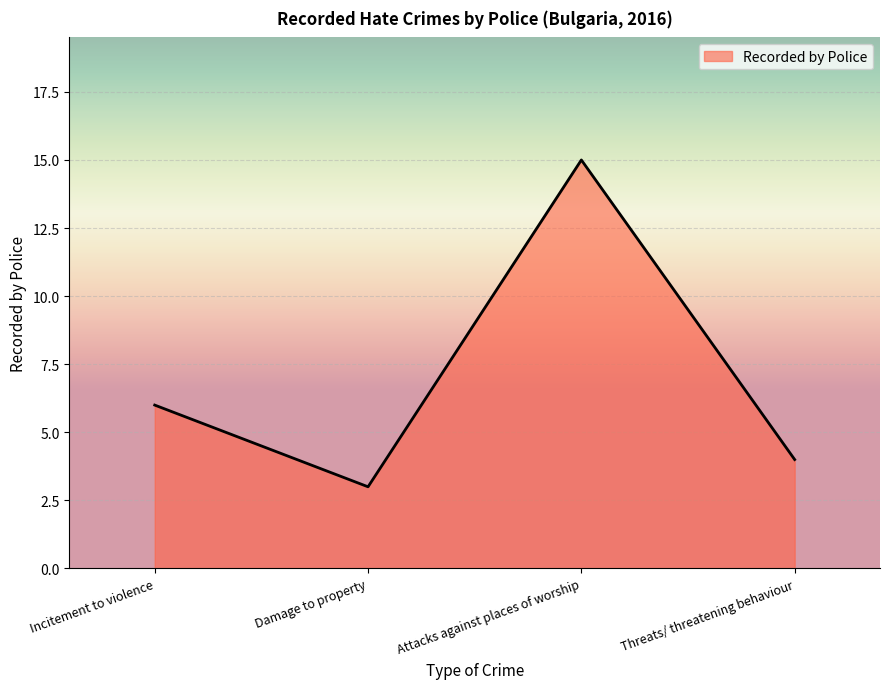

What is the difference between the maximum and minimum values?

12